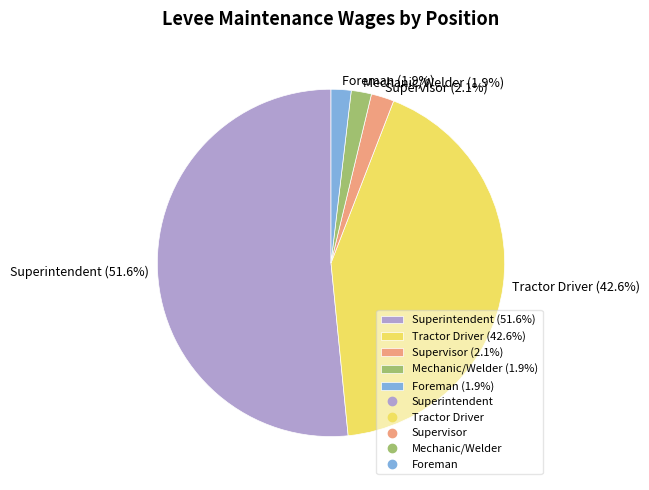

Count the number of slices in the pie.

5